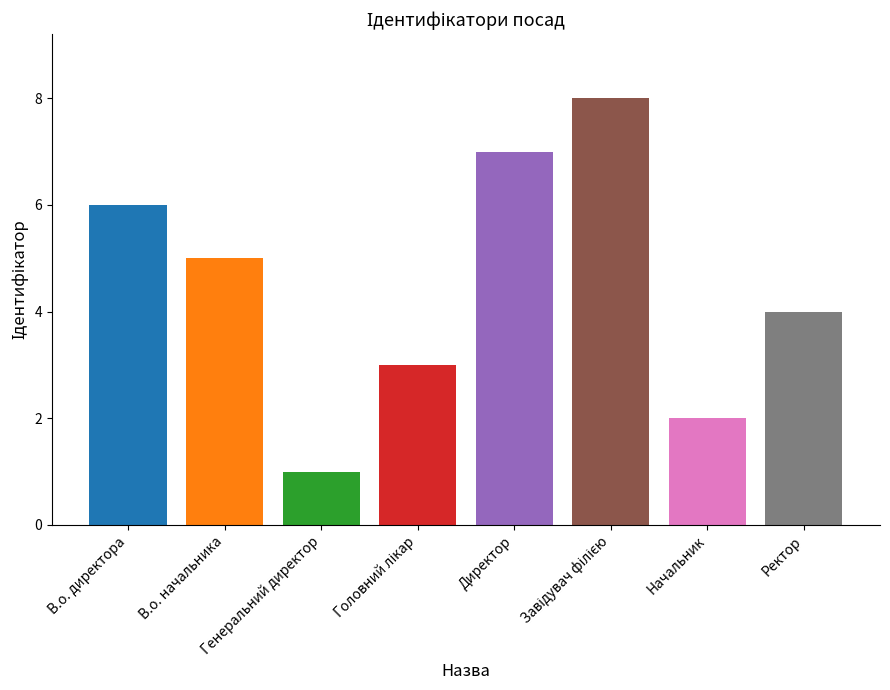

What is the sum of all values?

36